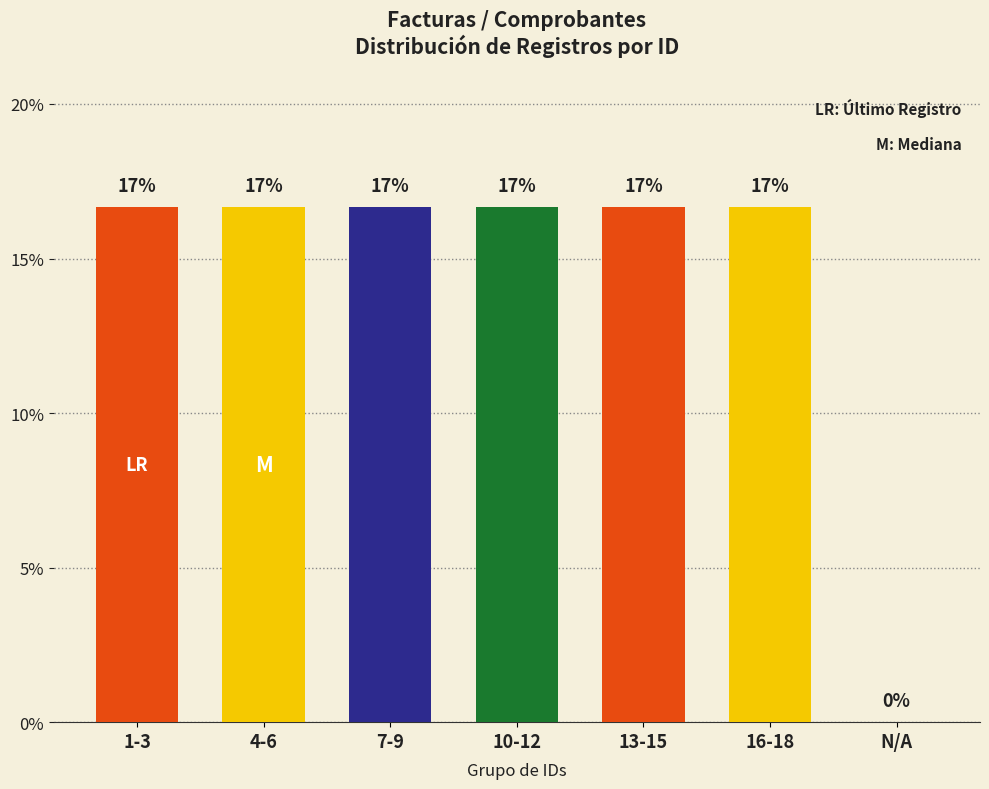

Are the bars horizontal?

No